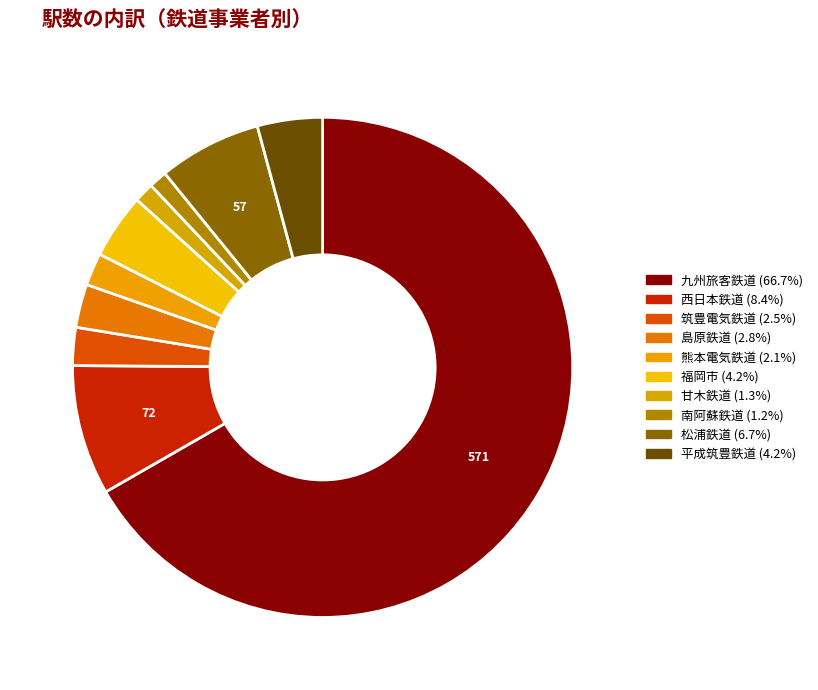

Which has a higher value, 熊本電気鉄道 or 島原鉄道?

島原鉄道